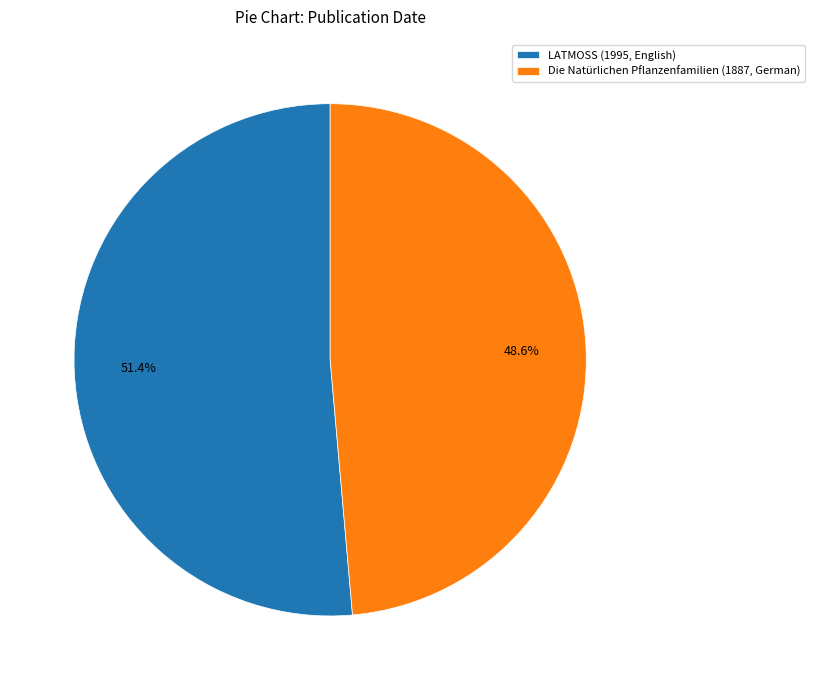

Which slice is the smallest?

Die Natürlichen Pflanzenfamilien (1887, German)